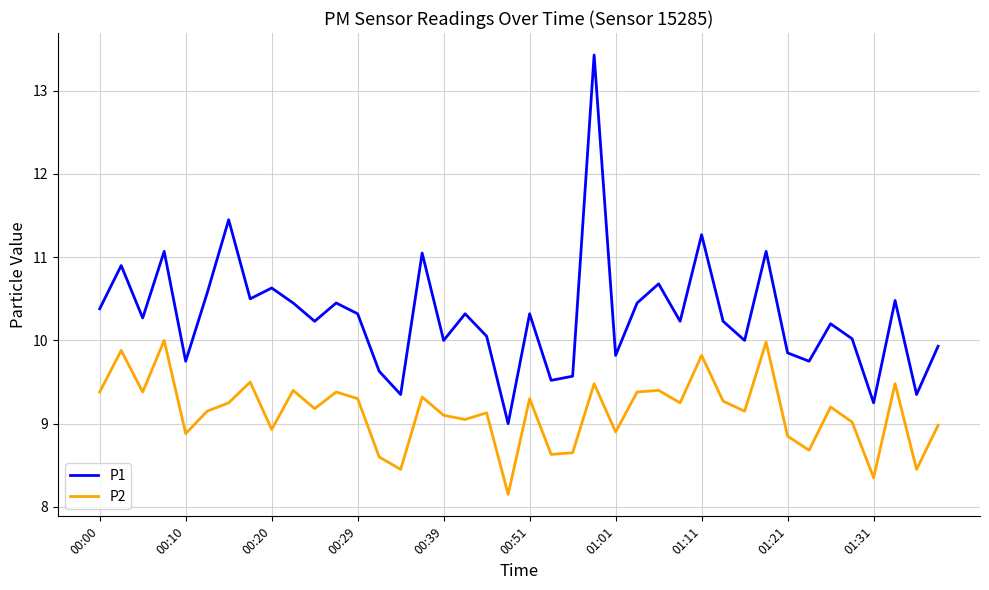

List the series in order of their overall mean, lowest first.

P2, P1